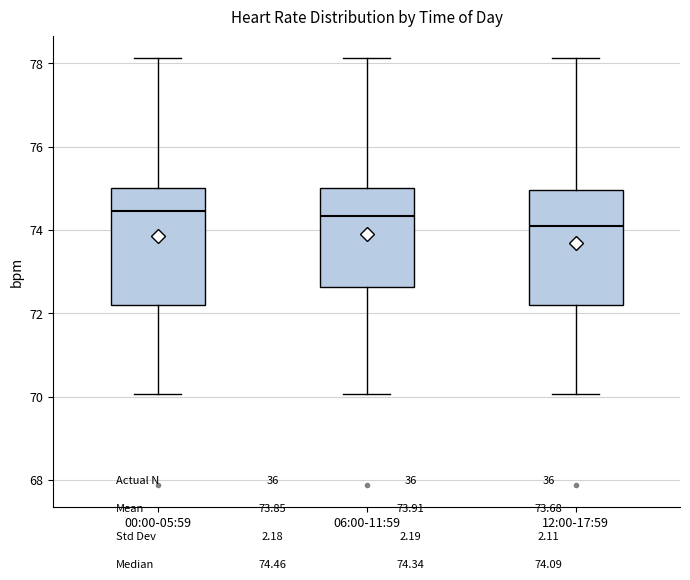

Reading left to right, read every box against the y-axis: the position of its median line, the range the box covers, and the ends of its whiskers. The values are not printed on the chart, so give them approximately, as read against the axis.

00:00-05:59: median 74.4, box 72.2 to 75.0, whiskers 70.0 to 78.2
06:00-11:59: median 74.4, box 72.6 to 75.0, whiskers 70.0 to 78.2
12:00-17:59: median 74.0, box 72.2 to 75.0, whiskers 70.0 to 78.2